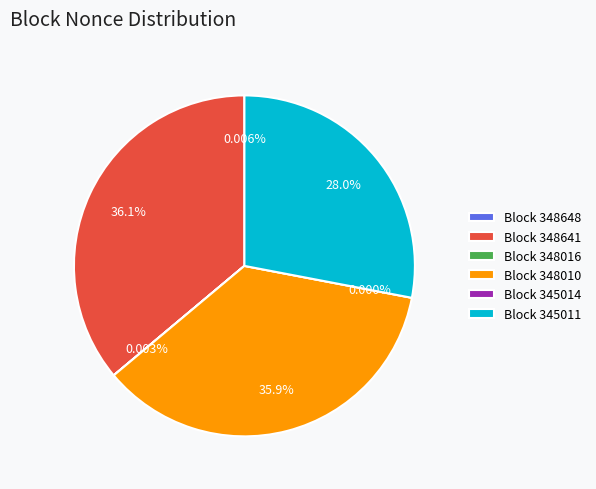

How many segments does this pie chart have?

6